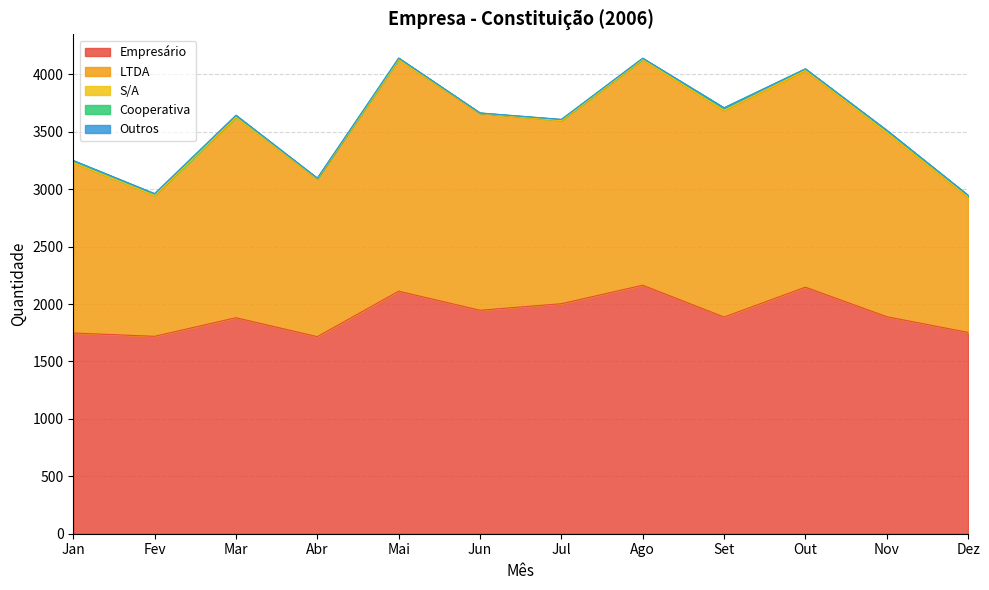

Which series changed the most between Jan and Fev?

LTDA